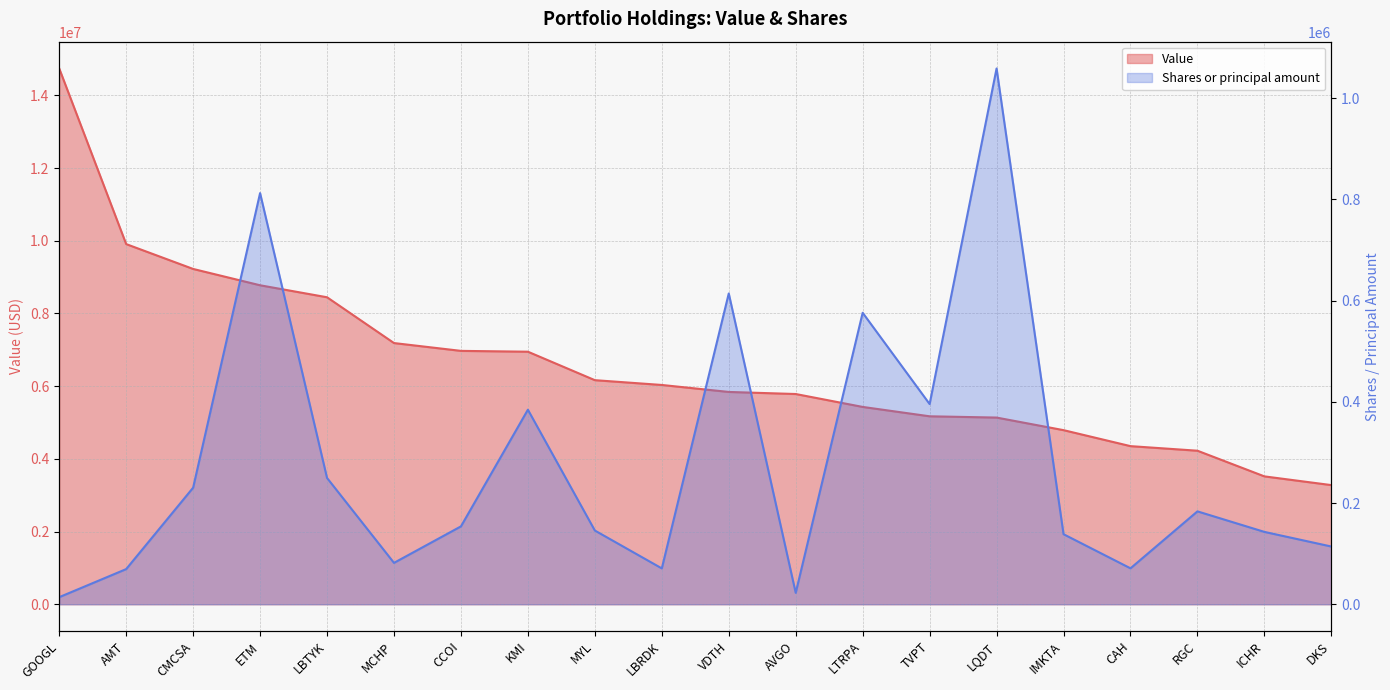

What is the value of the Shares or principal amount point at the 16th from the left?

138426